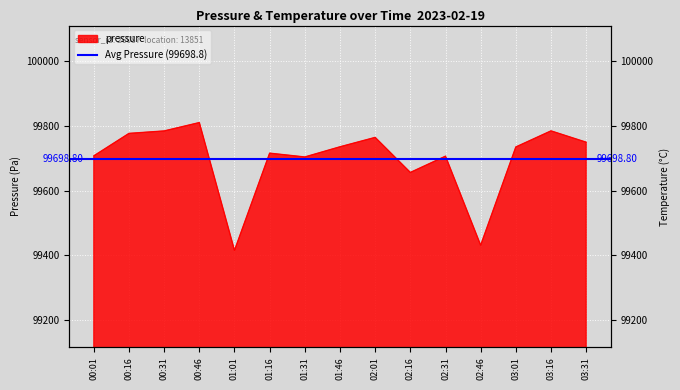

What is the label of the 6th point from the left?

01:16